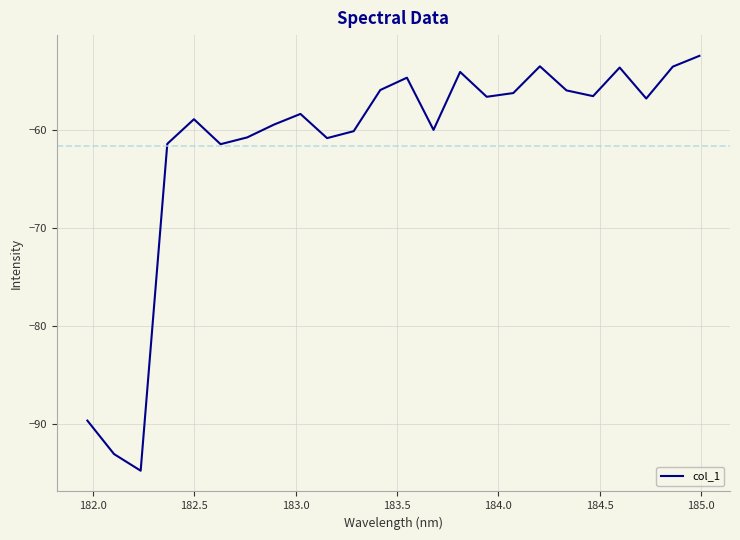

What is the maximum value shown in the chart?

-52.5